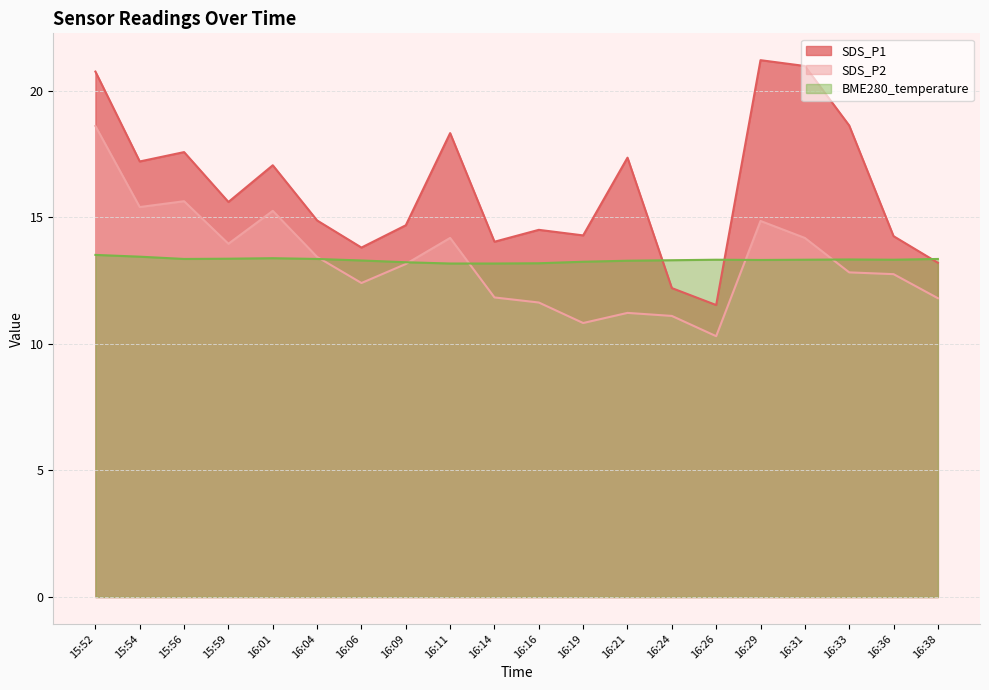

At how many categories does at least one series exceed 14?

16